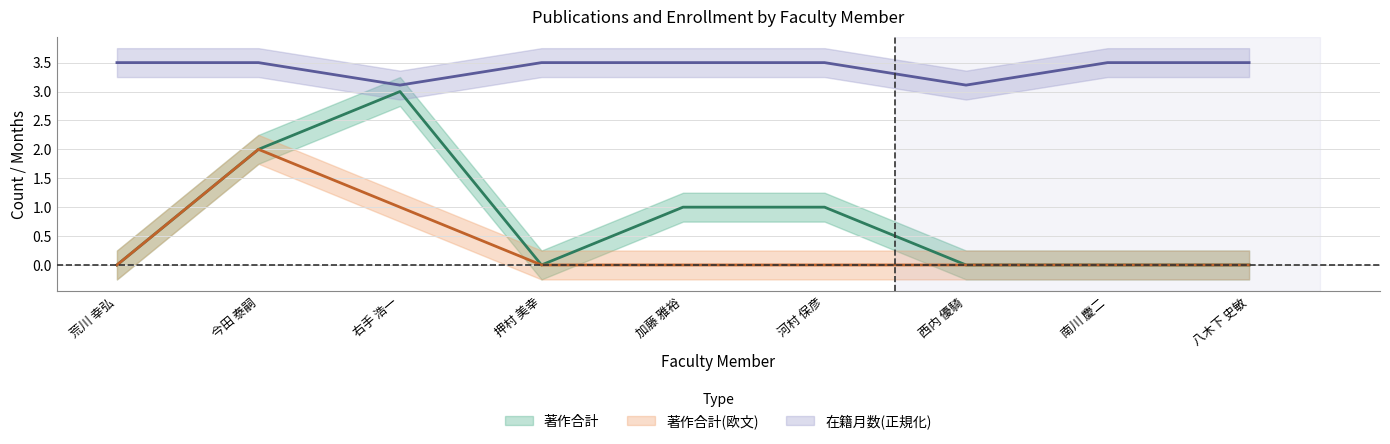

Rank the series by their maximum value, from lowest to highest.

著作合計(欧文), 著作合計, 在籍月数